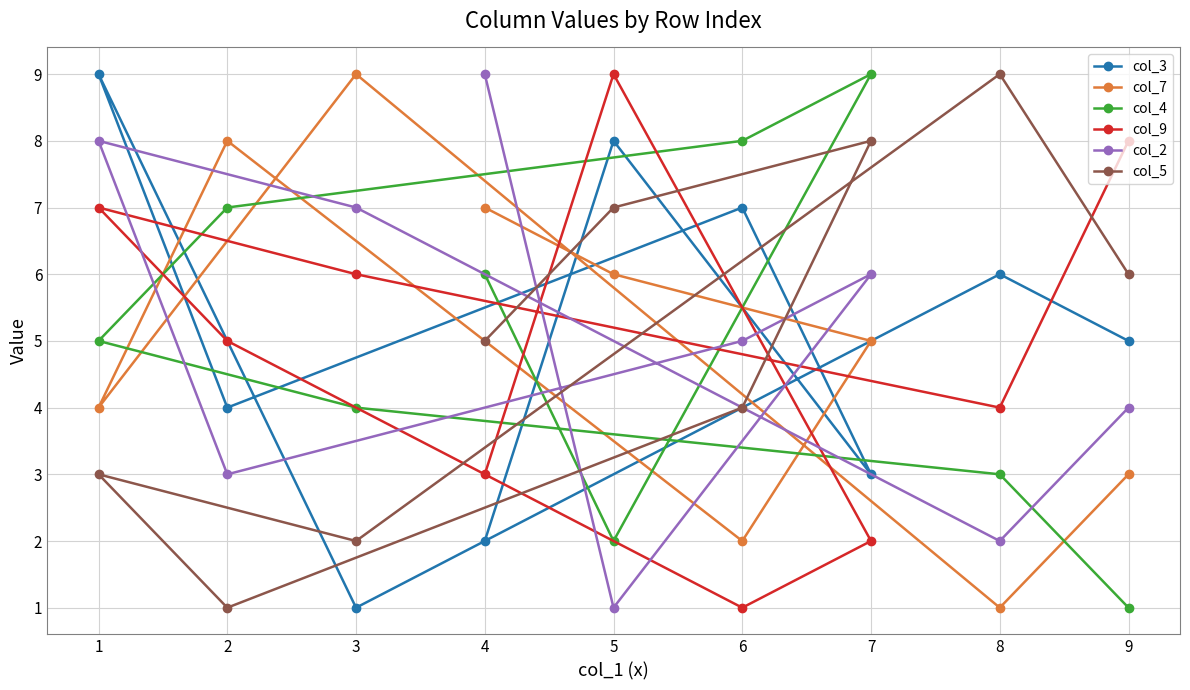

What is the sum of the col_4 values at 3 and 4?

10